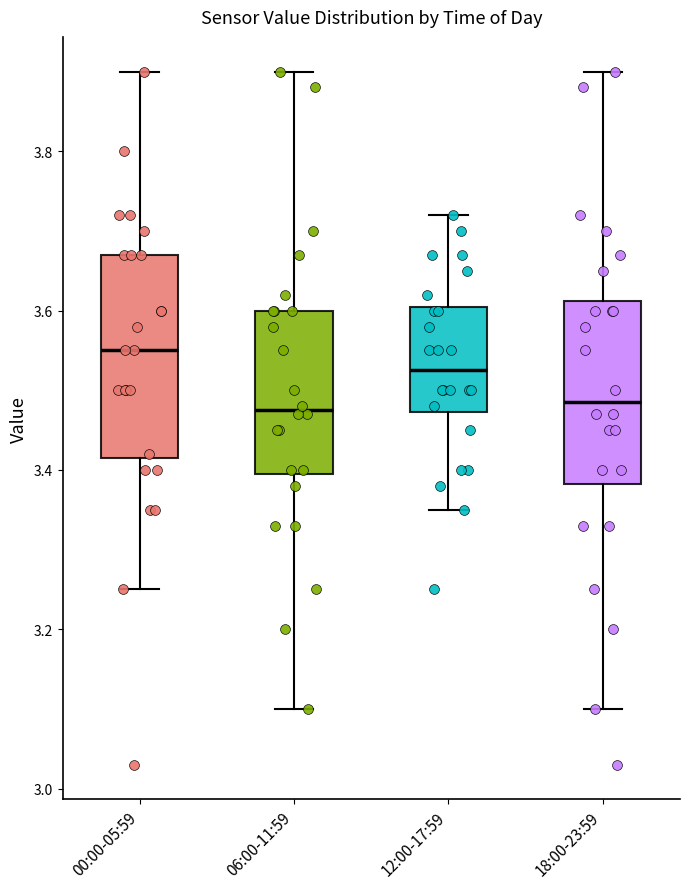

Where is the upper edge of the box for 18:00-23:59 on the y-axis? The values are not printed on the chart, so give them approximately, as read against the axis.

3.62